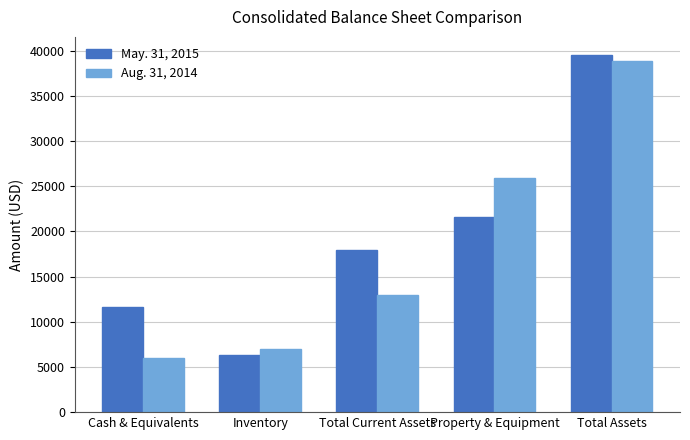

Where is May. 31, 2015 nearest to the value 22920?

Property & Equipment